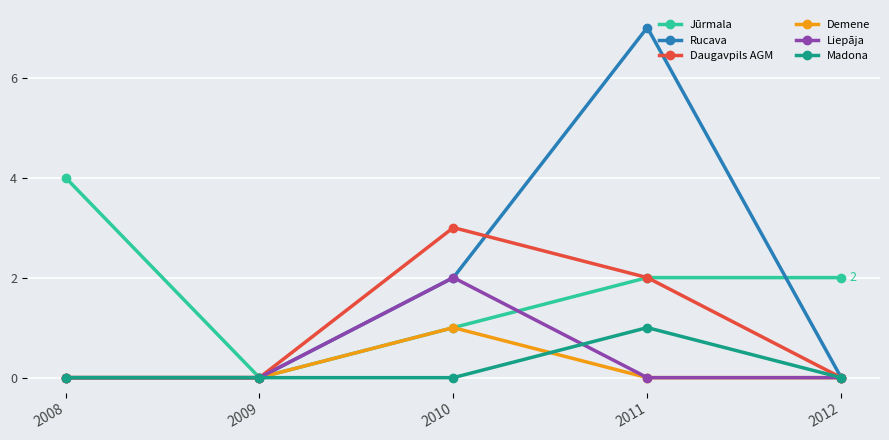

How many data points in Jūrmala are less than 2?

2